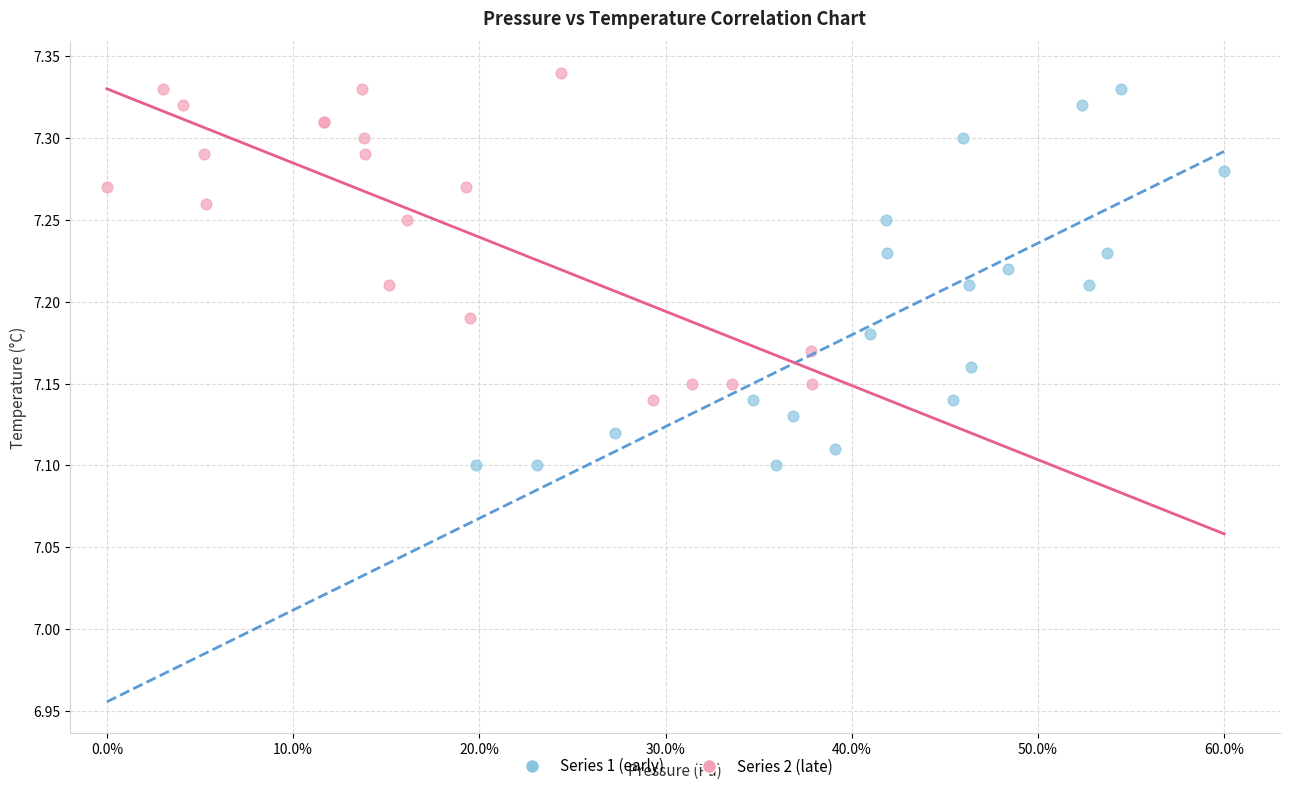

Which series contains the lowest Y value?

Series 1 (early)